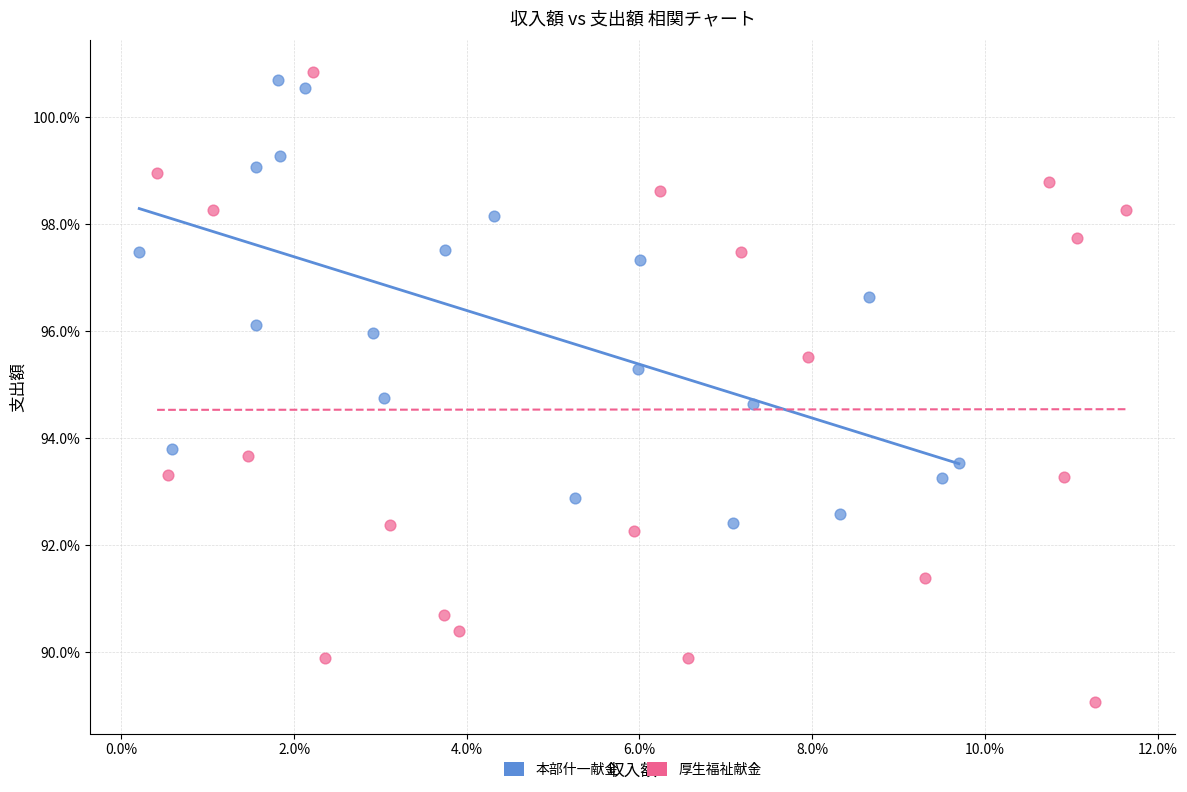

Which series has the widest spread of Y values?

厚生福祉献金